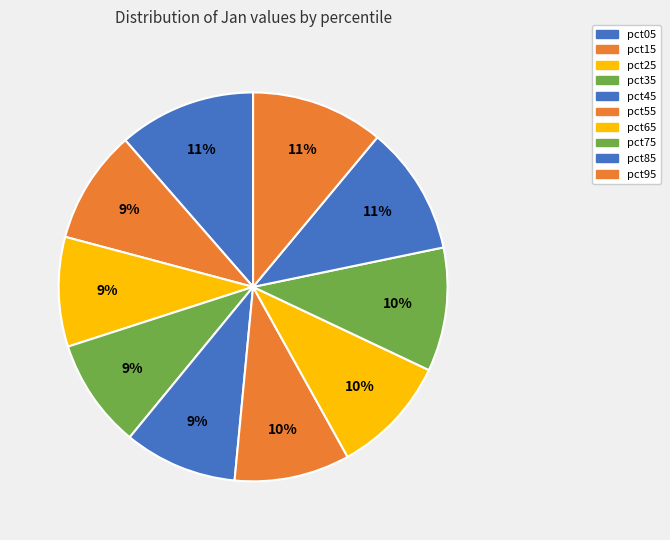

Which category has the smallest portion of the pie?

pct35